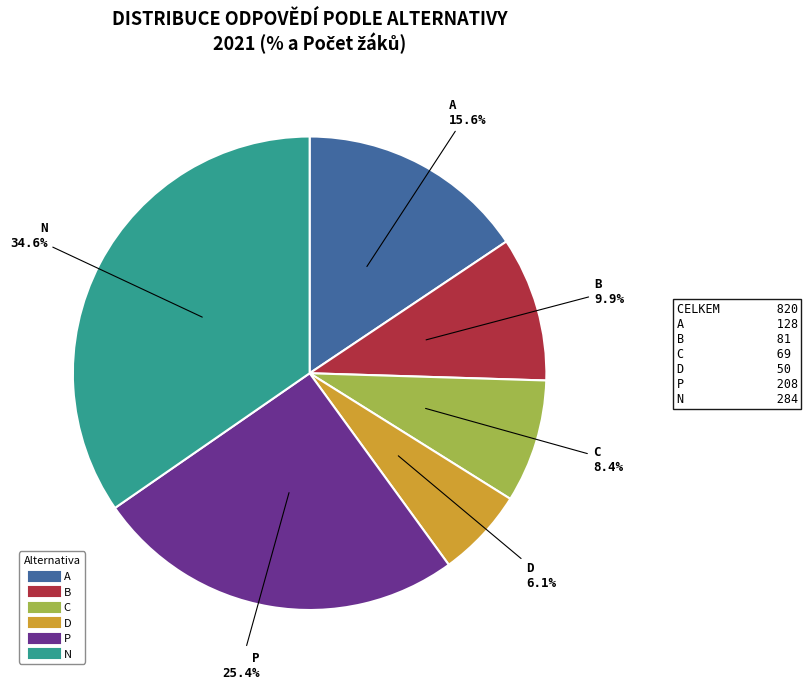

Does any single category account for the majority?

No